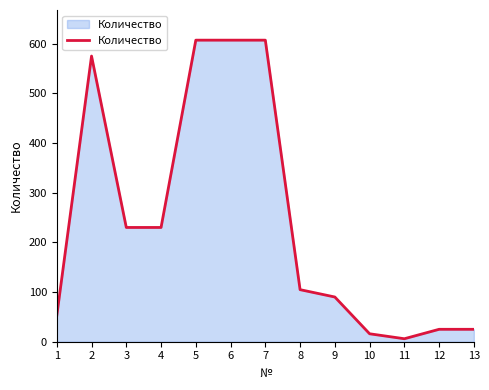

What is the difference between the maximum and minimum values?

601.0